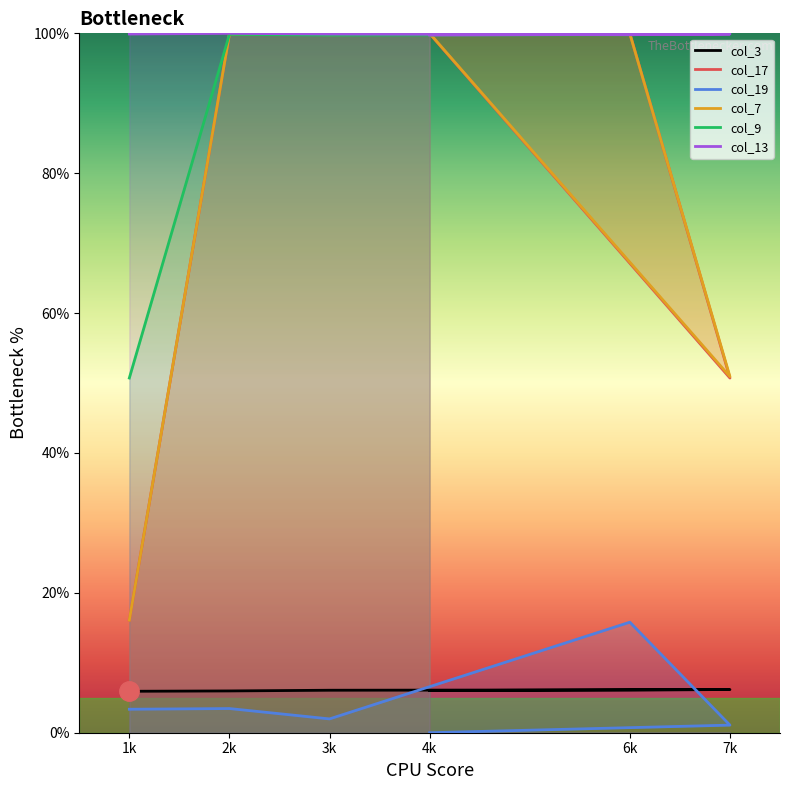

At which label does col_9 first exceed 99?

2k